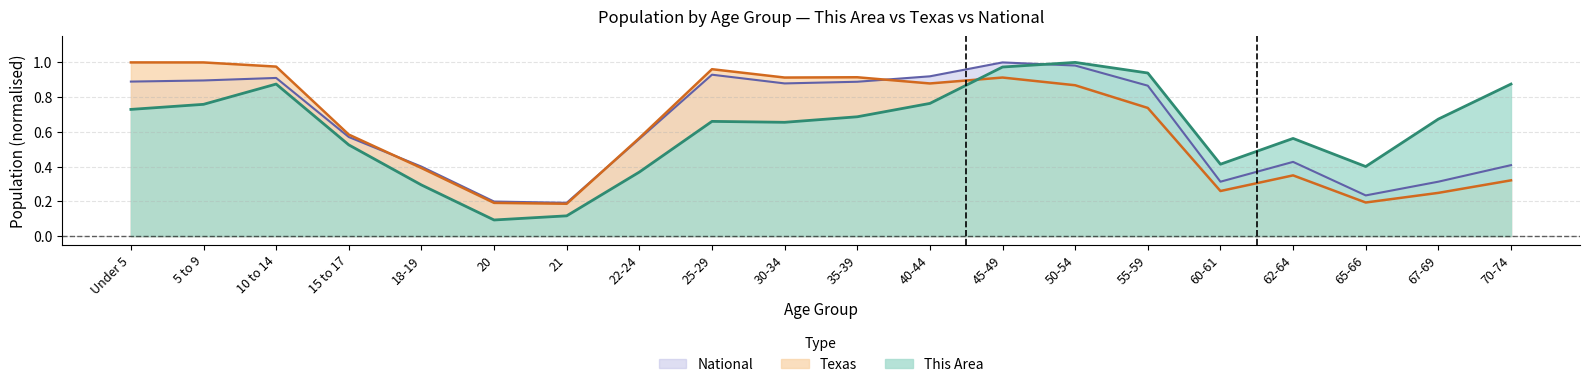

What is the sum of all Texas values?

12.5